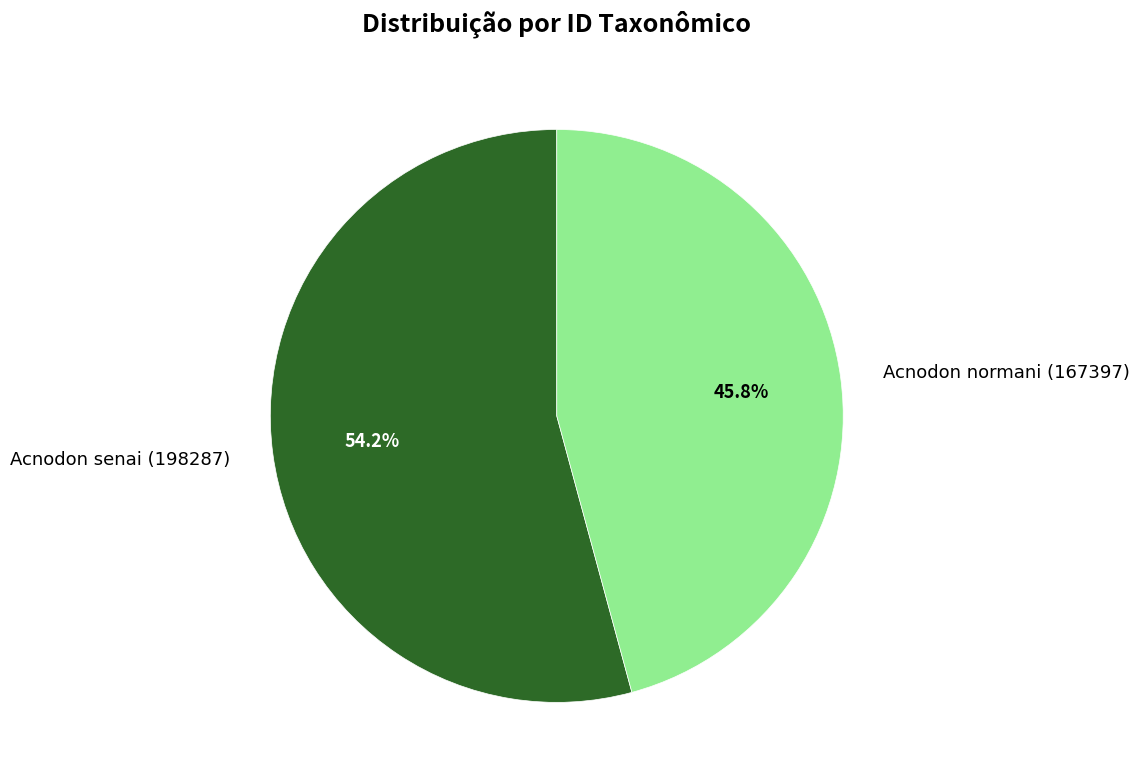

Does Acnodon normani (167397) represent more than half of the total?

No